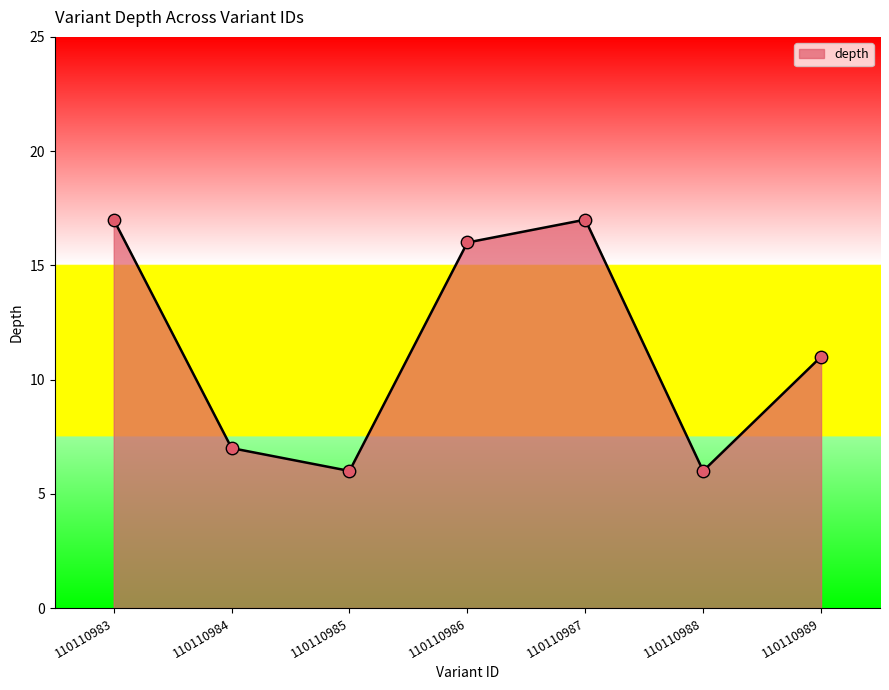

What is the change in value from 110110983 to 110110986?

-1